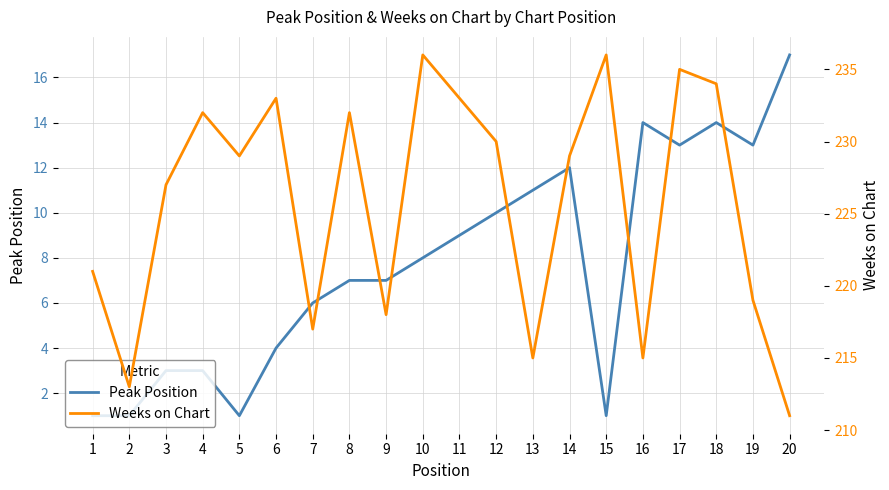

At which label does Peak Position reach its peak?

20